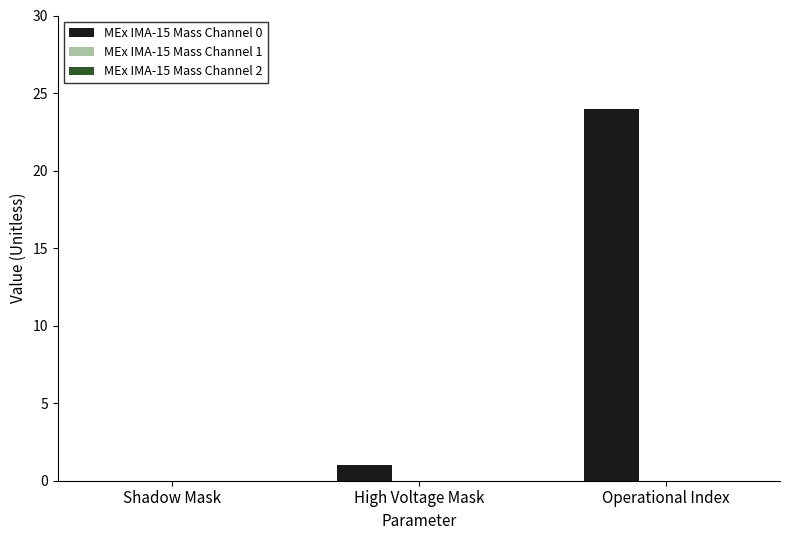

Count the number of categories in the chart.

3